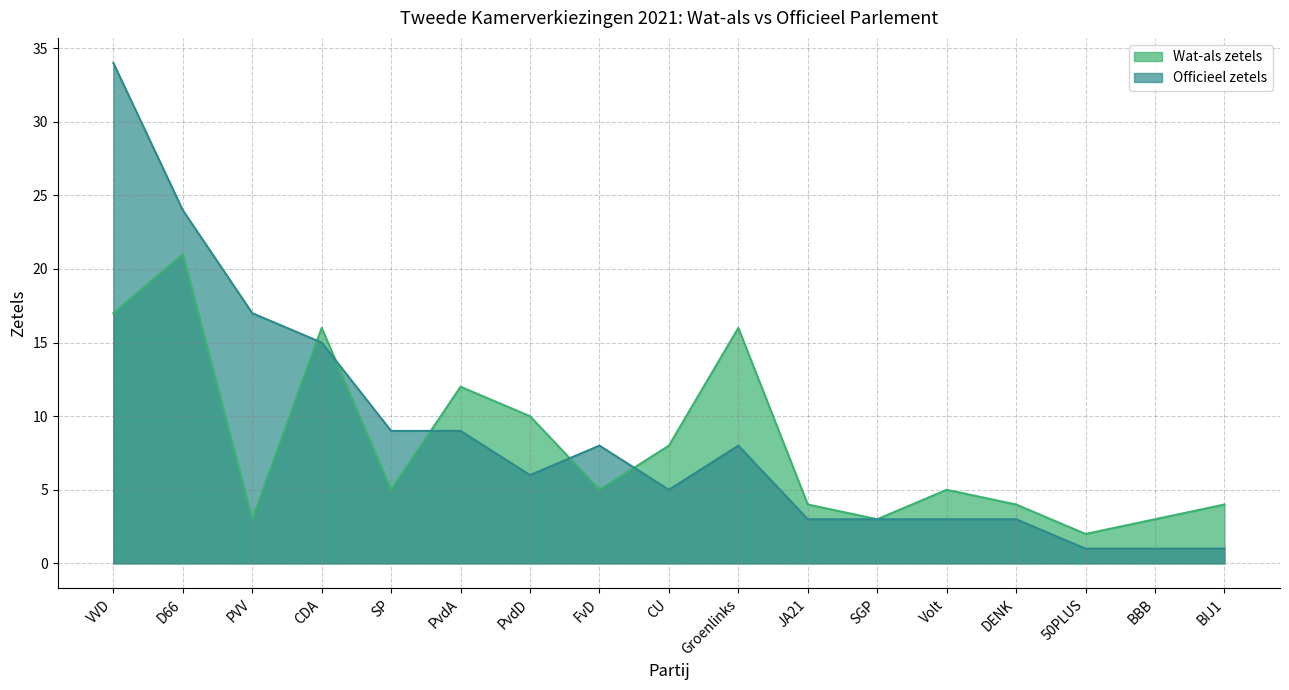

Is it true that Wat-als zetels equals 6 at DENK?

False